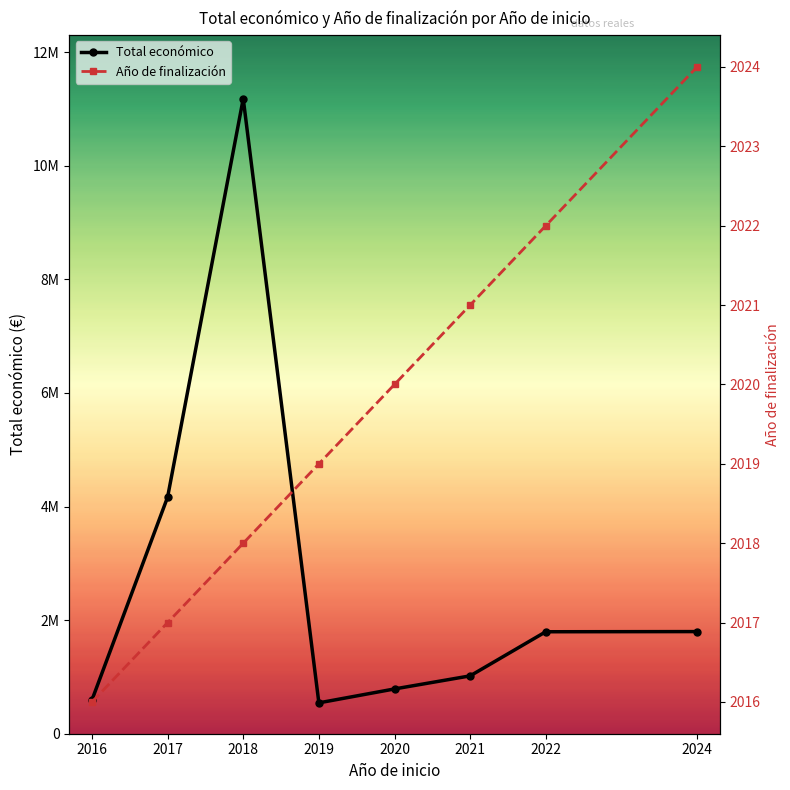

What is the value of the Año de finalización point at the 6th from the left?

2021